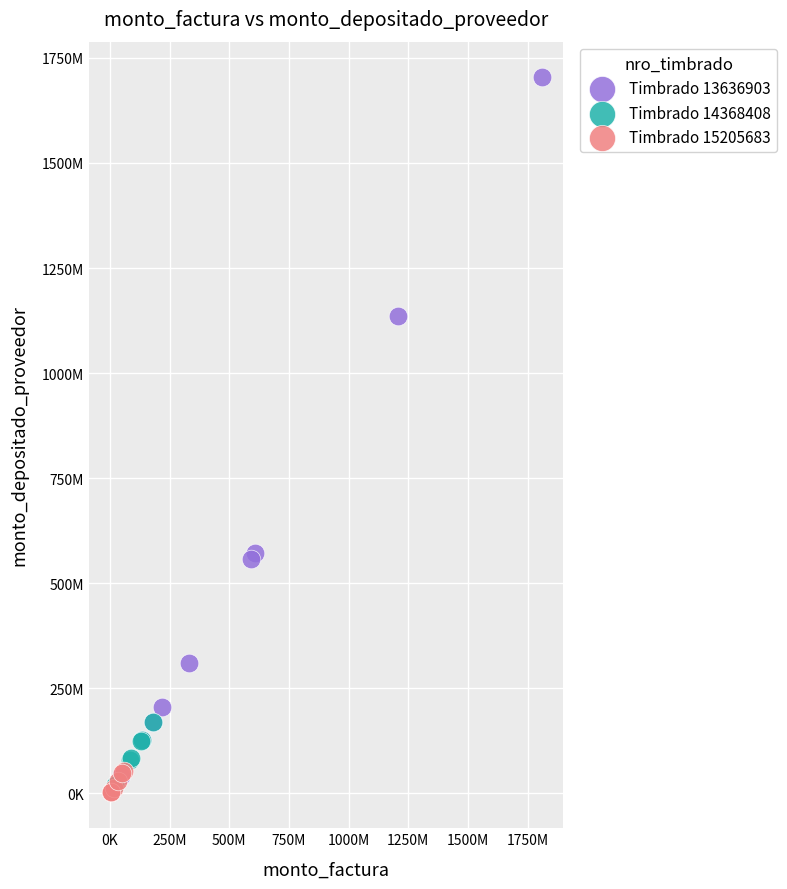

What are all the series names shown in the legend?

Timbrado 13636903, Timbrado 14368408, Timbrado 15205683